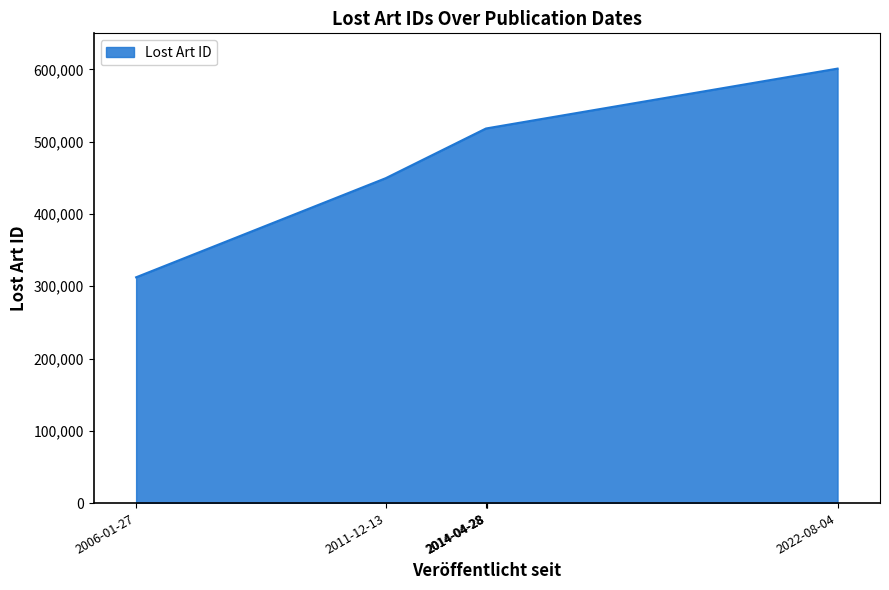

What is the smallest value displayed?

312433.0